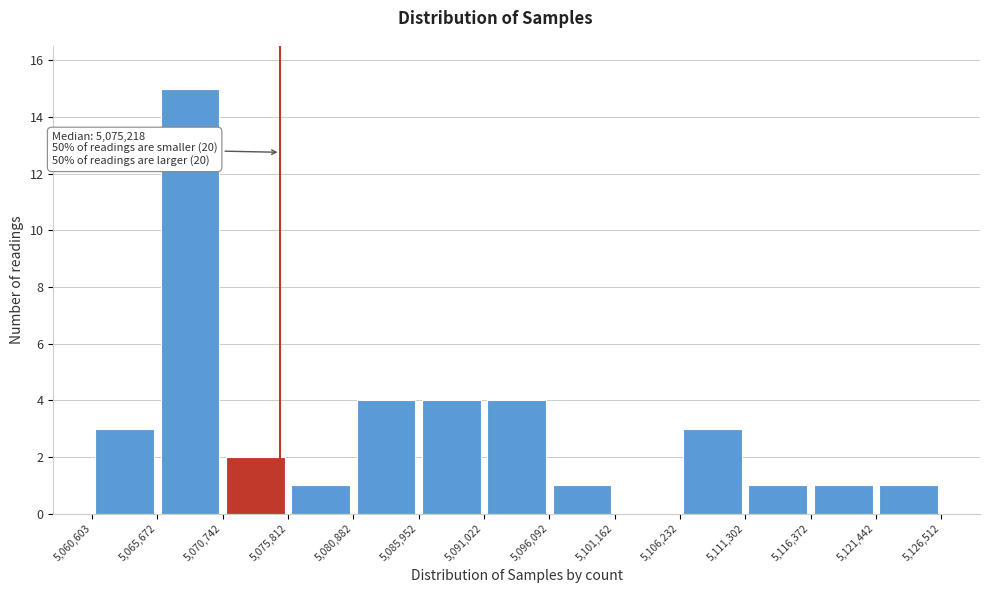

Which range on the x-axis has the tallest bar?

5,065,672 to 5,070,742